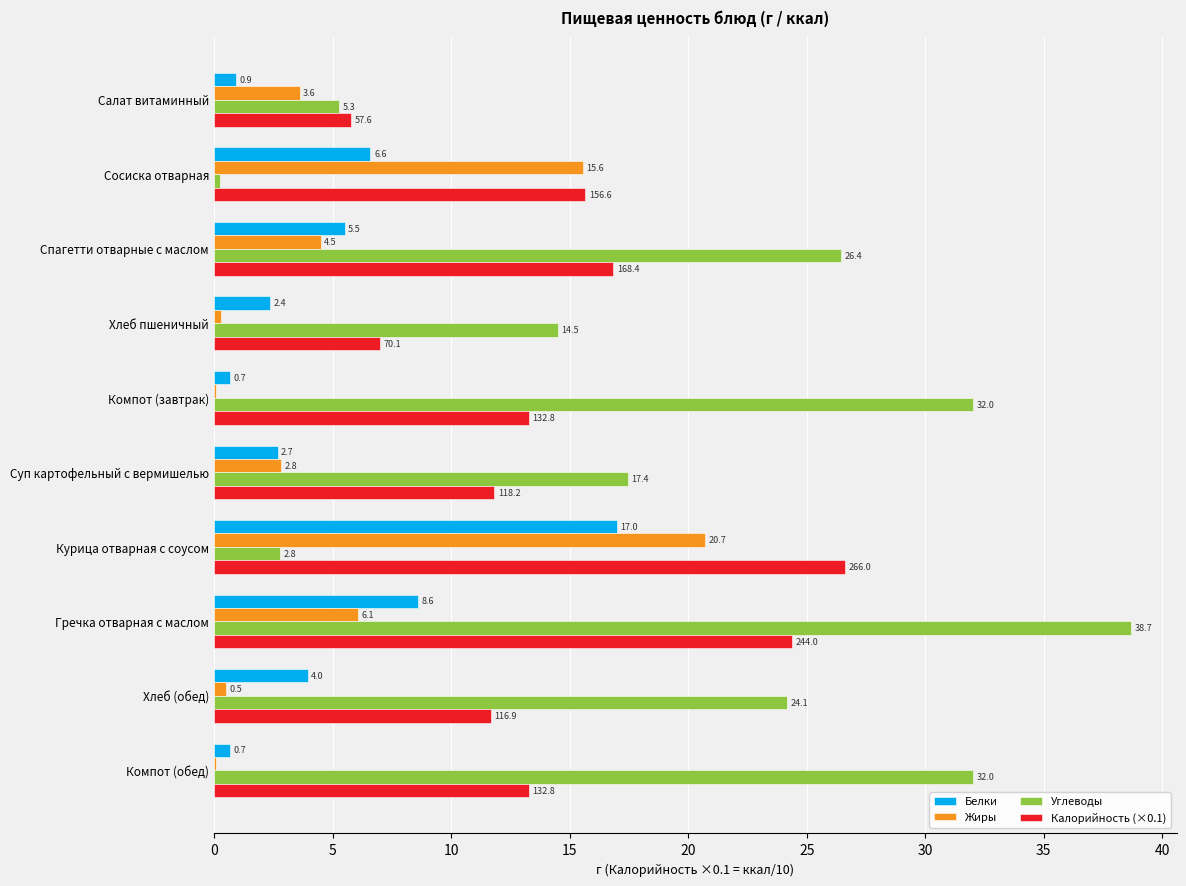

Where is Белки nearest to the value 8?

Гречка отварная с маслом